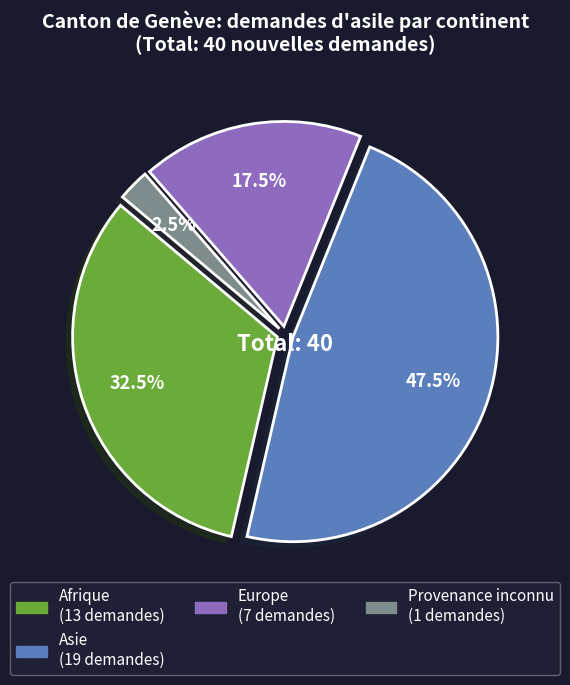

Is there a majority slice in this chart?

No